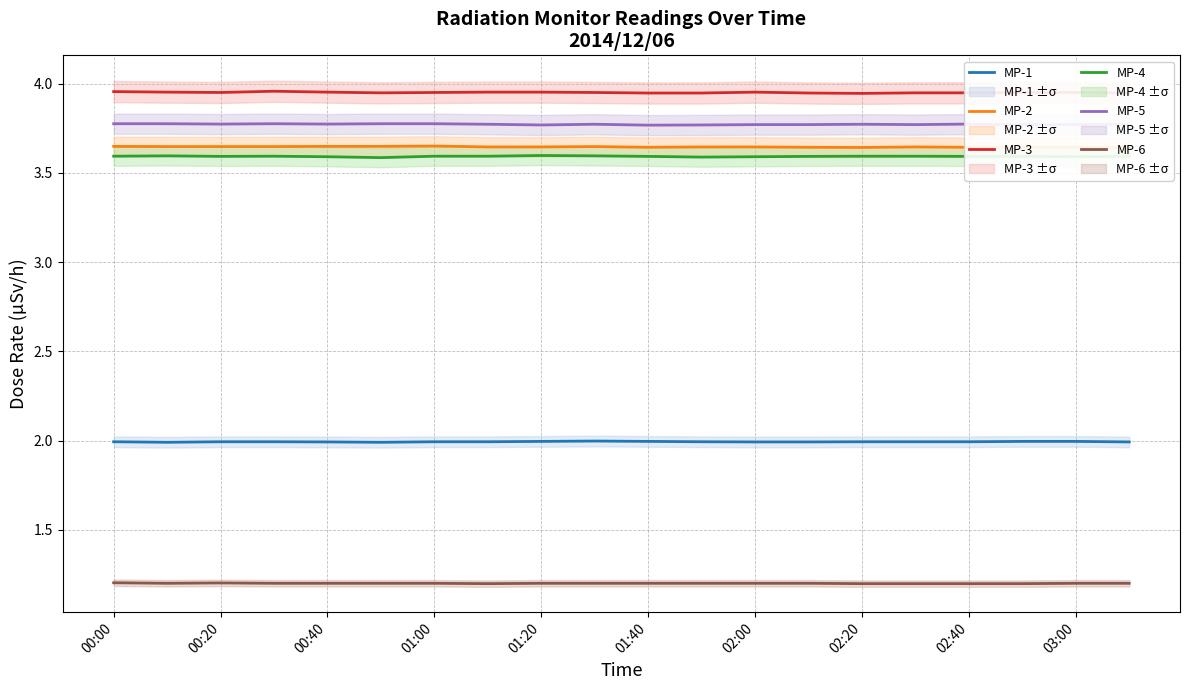

Is it true that MP-6 equals 1.2 at 03:00?

True